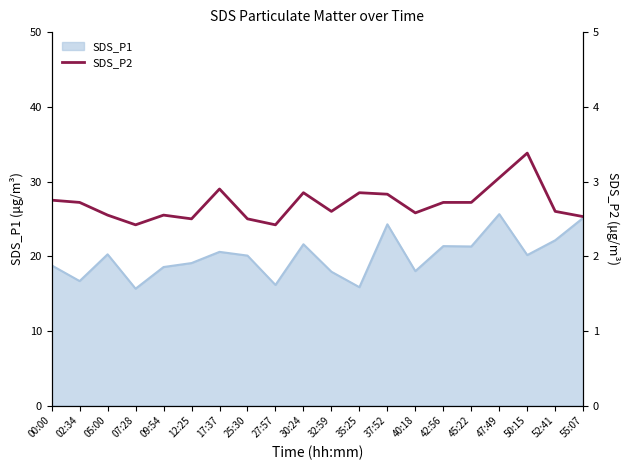

Which category has the highest value across all series?

50:15